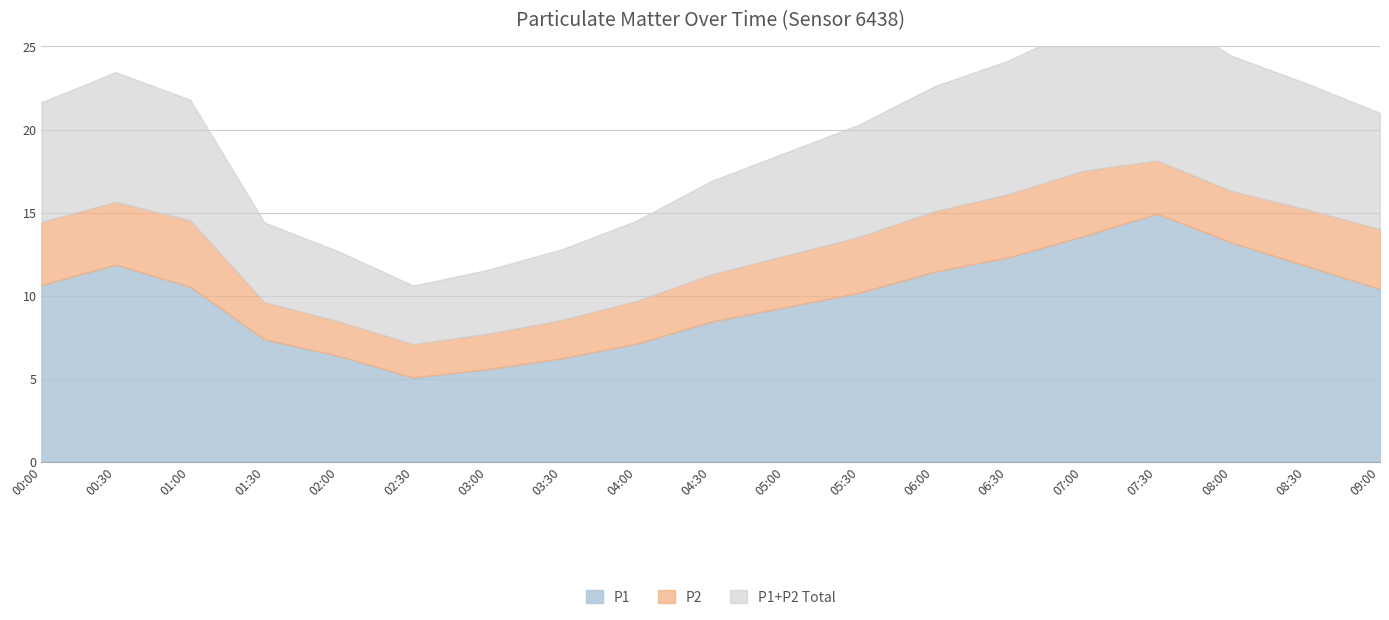

True or false: P1 and P2 cross at least once.

False